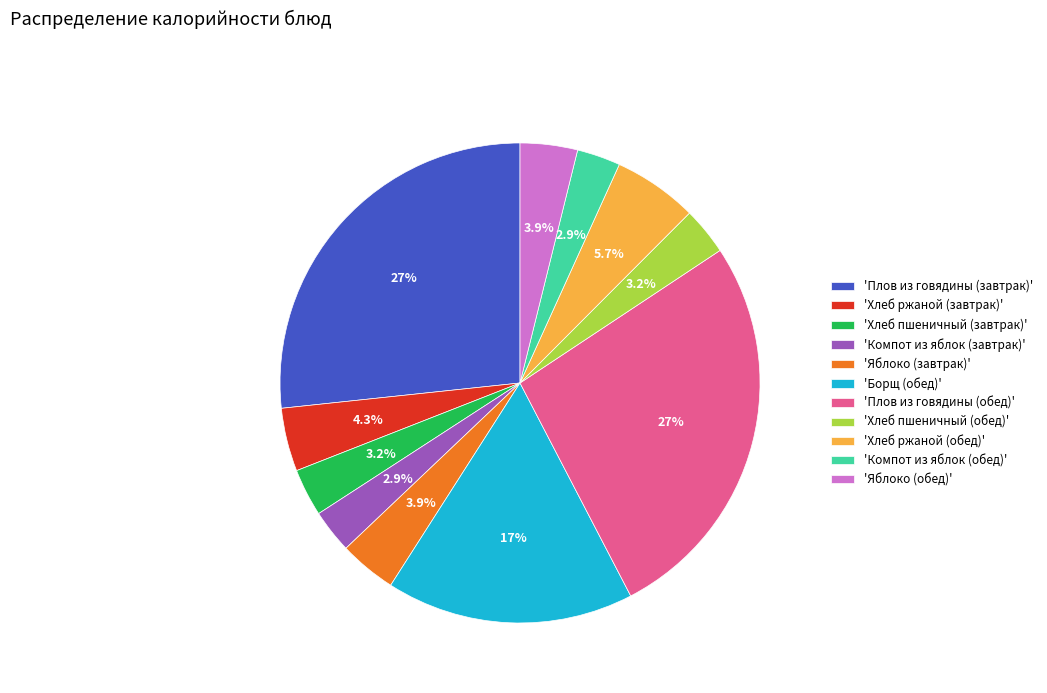

Approximately how many times larger is the value at 'Хлеб ржаной (обед)' compared to 'Хлеб пшеничный (обед)'?

1.8